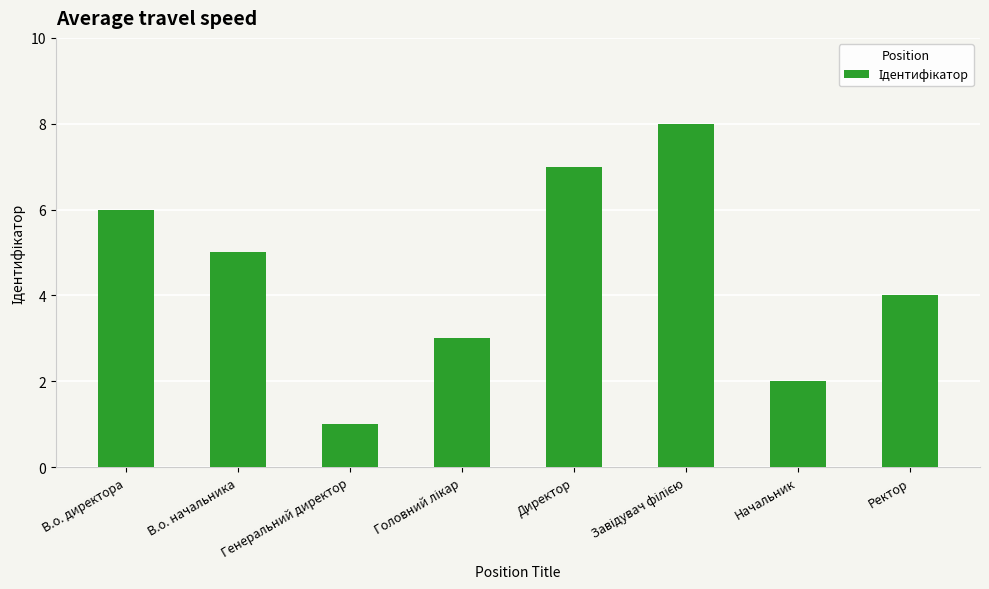

Count the number of data series in this chart.

1